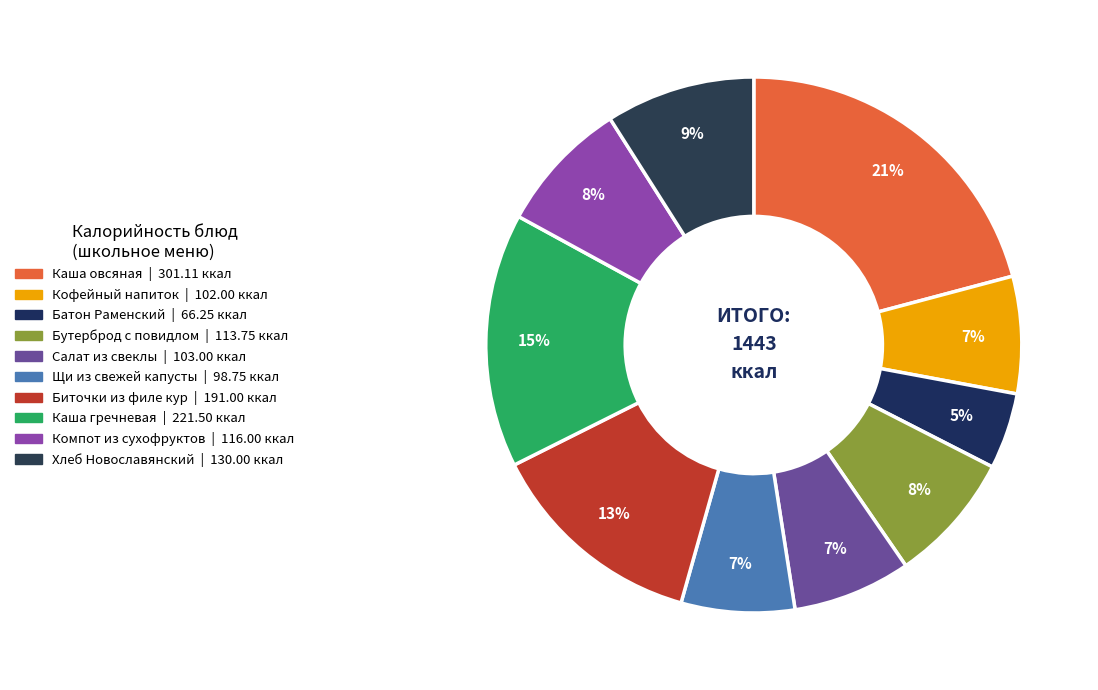

To the nearest percent, what is the difference between the Салат из свеклы and Биточки из филе кур slice percentages?

6%